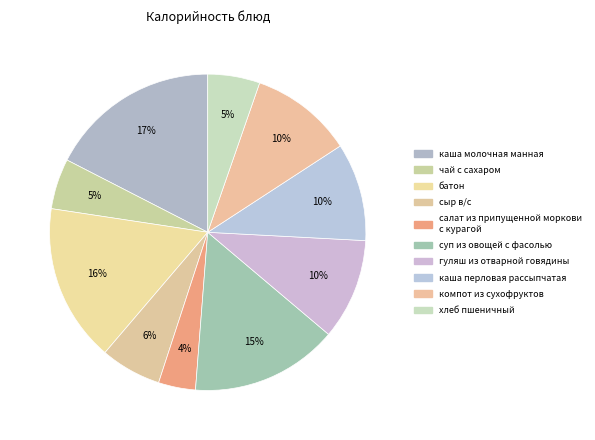

Approximately how many times larger is the value at каша перловая рассыпчатая compared to гуляш из отварной говядины?

1.0